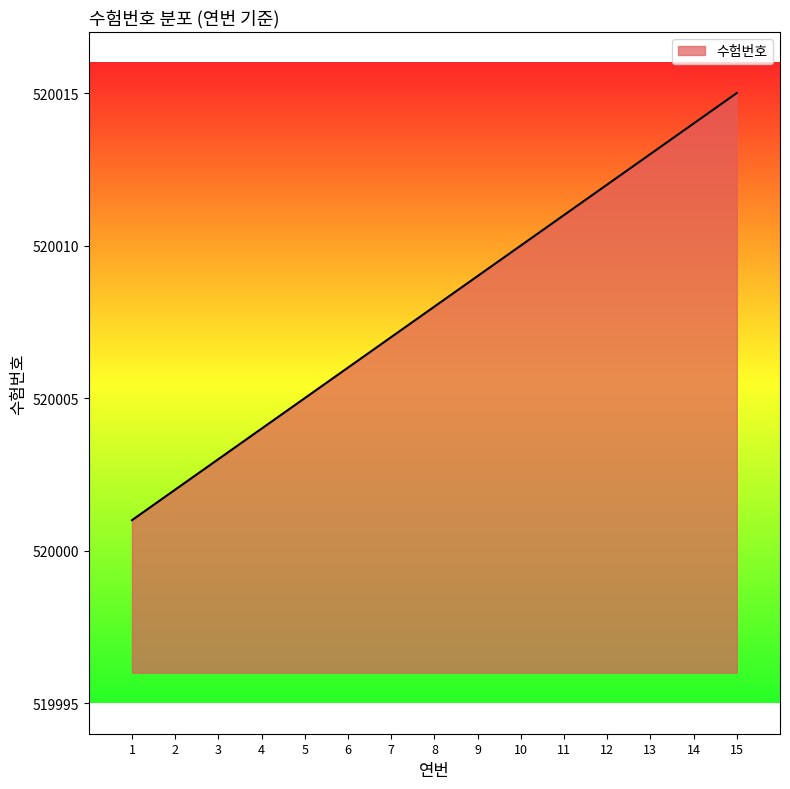

Which label corresponds to the largest value in the chart?

15